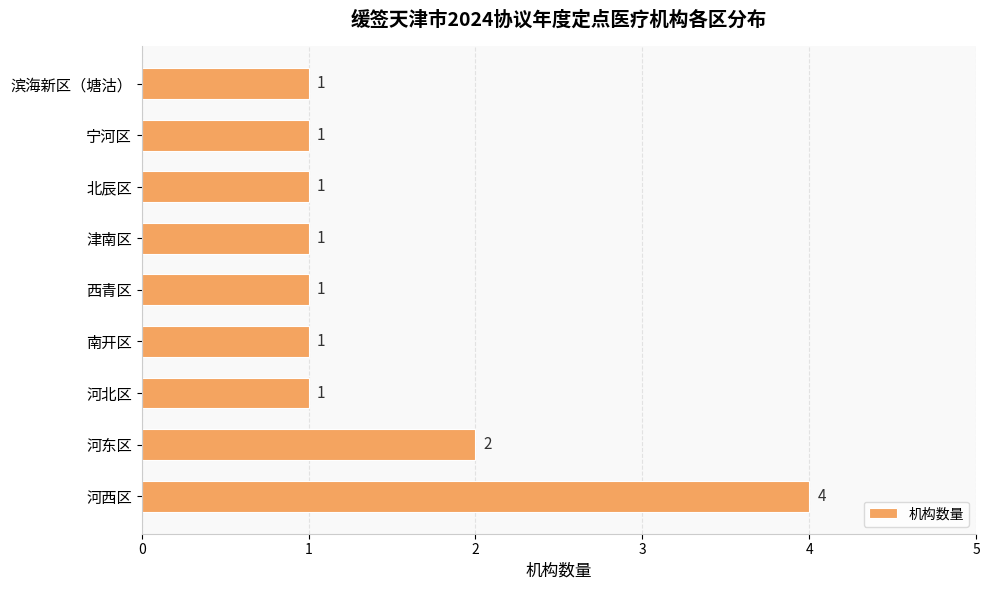

What is the difference between the second highest and second lowest values?

1